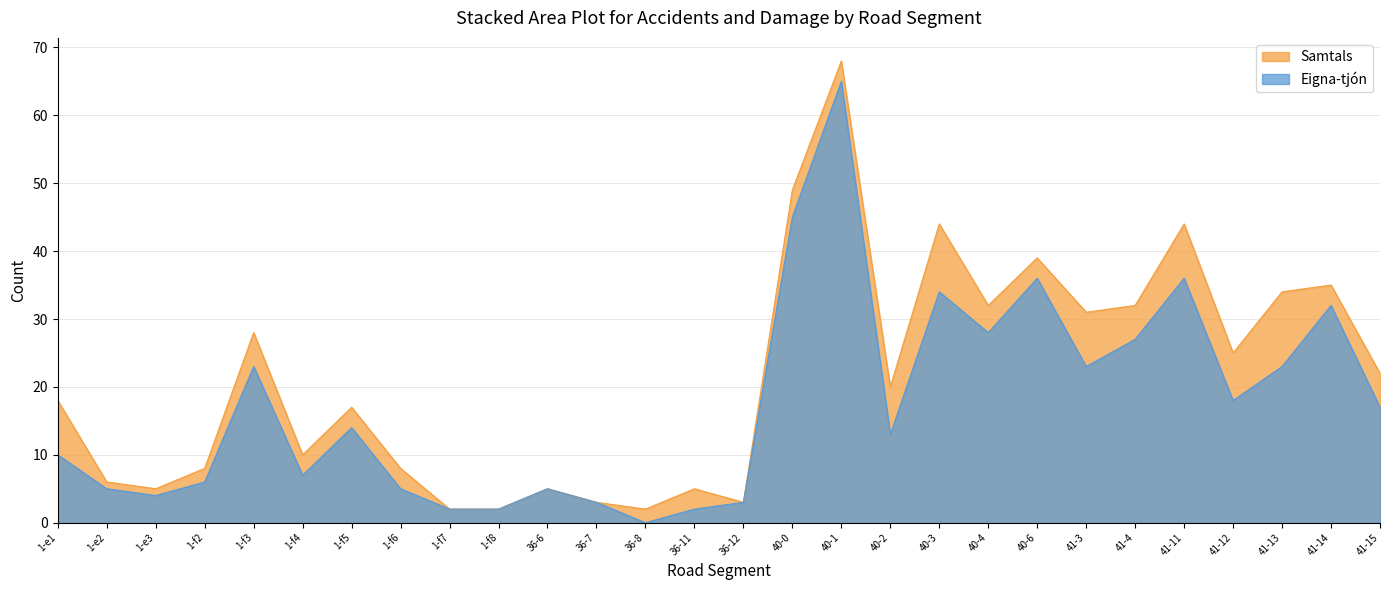

Is it true that Samtals equals 15 at 1-f4?

False